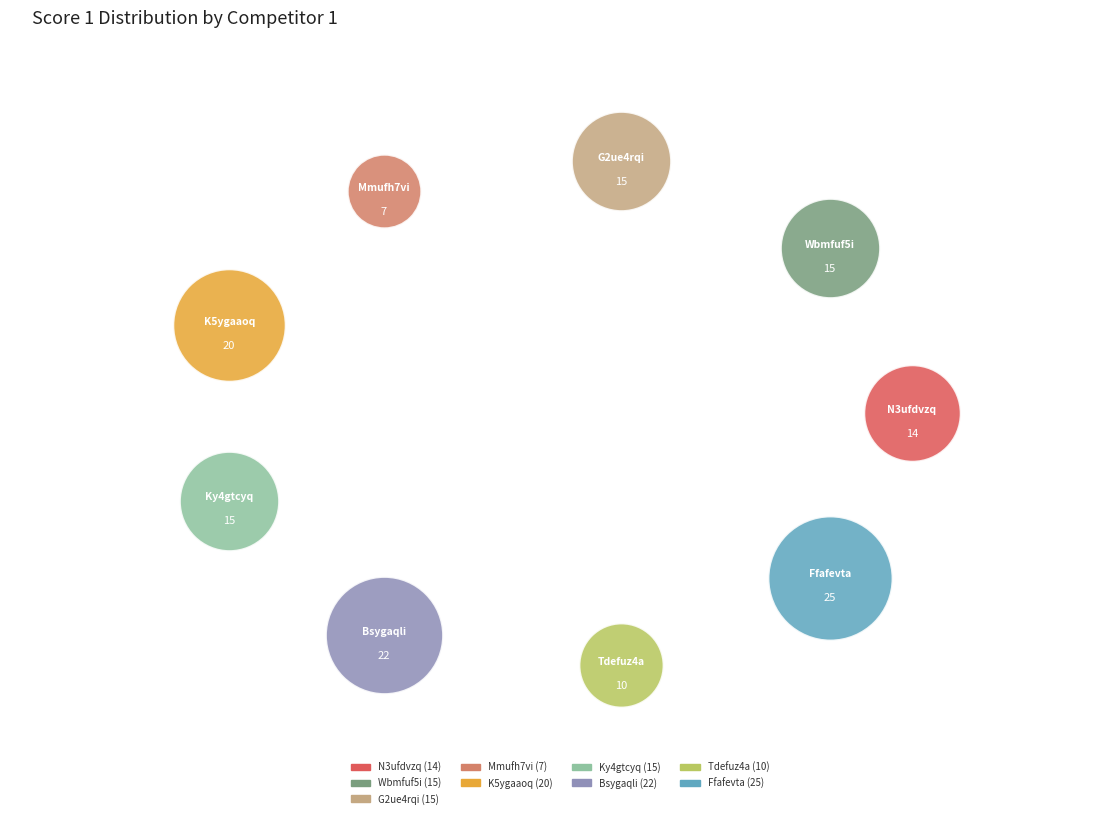

Is it true that Z7egc6qa Kkyf7z5a is 9% of the pie?

False